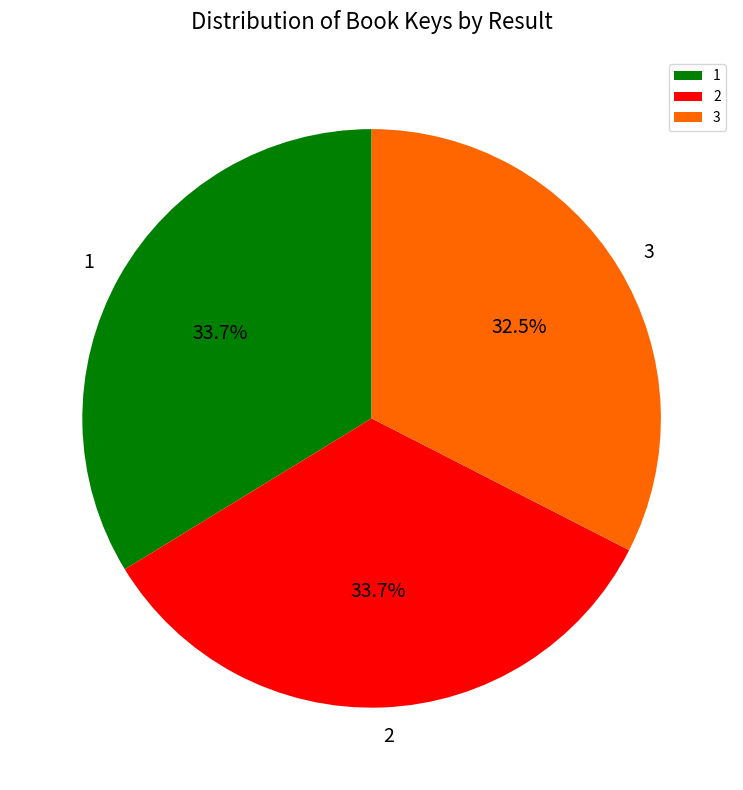

True or false: 1 accounts for 47% of the total.

False